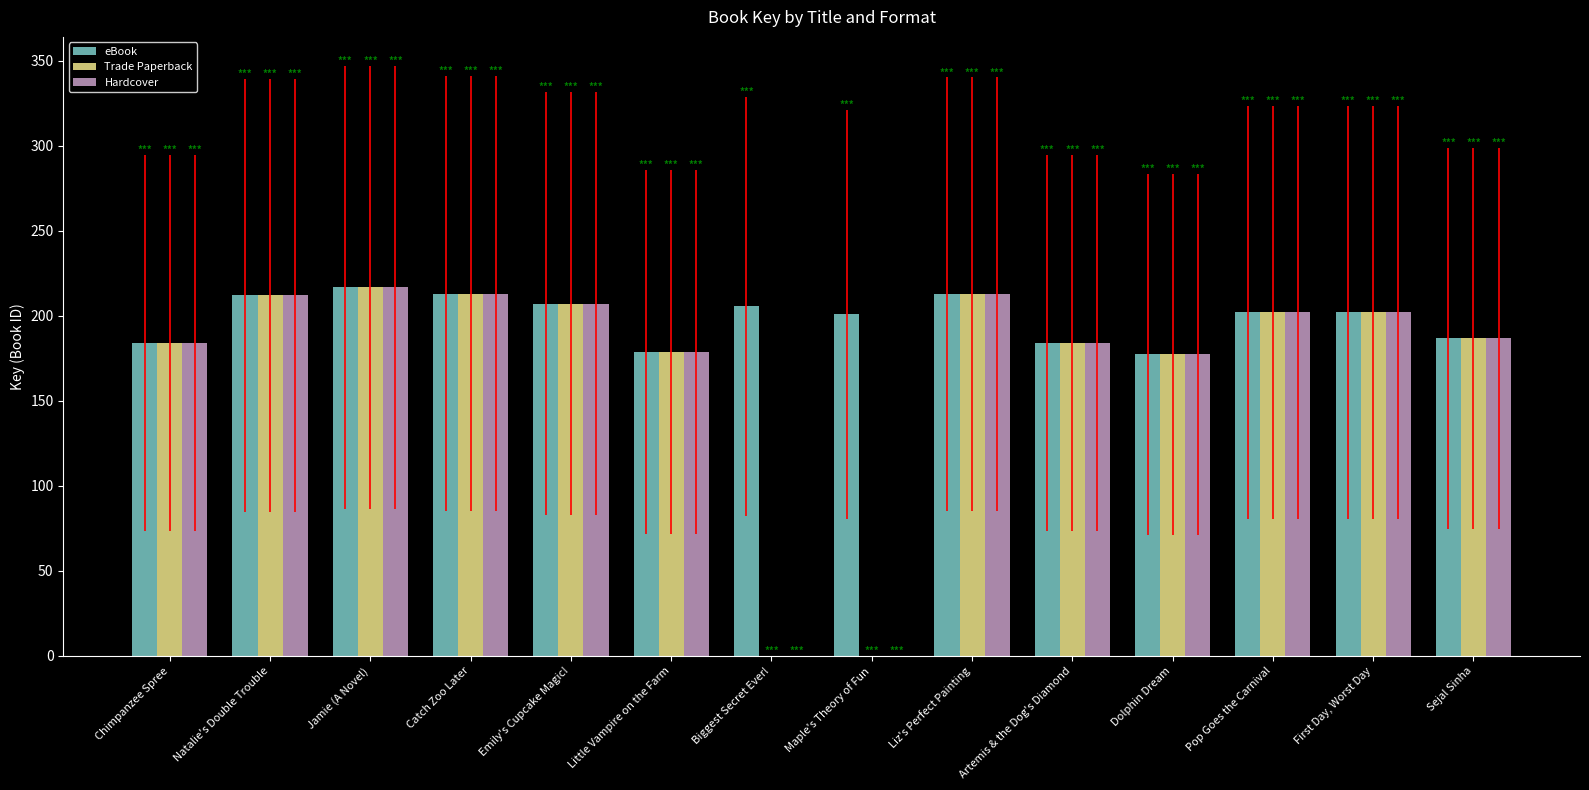

What is the greatest value displayed?

216.7